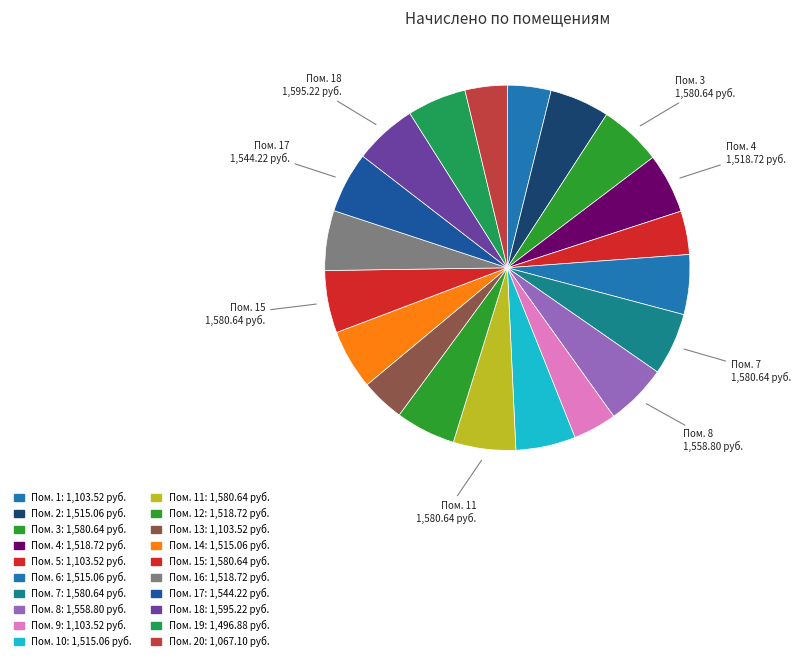

Rank the categories by value from lowest to highest.

20, 1, 5, 9, 13, 19, 2, 6, 10, 14, 4, 12, 16, 17, 8, 3, 7, 11, 15, 18